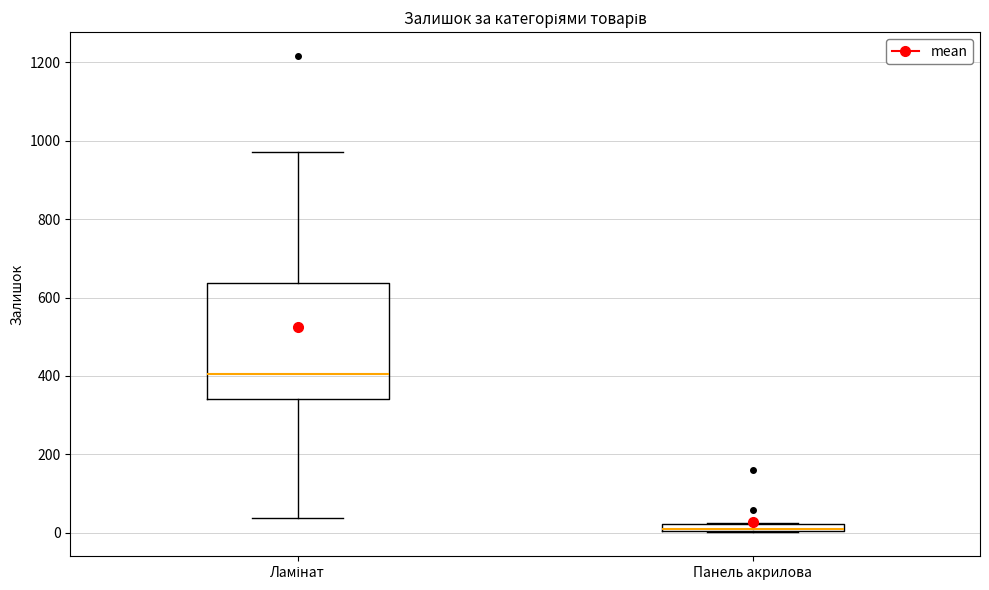

Where is the upper edge of the box for Ламінат on the y-axis? The values are not printed on the chart, so give them approximately, as read against the axis.

640